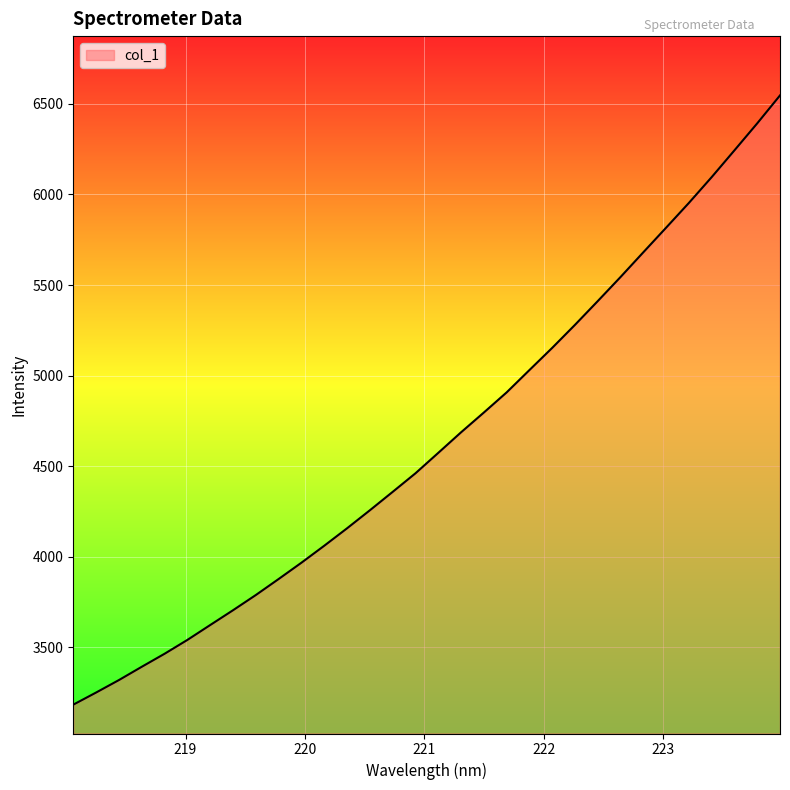

True or false: there are more than 0 points higher than both neighbors.

False